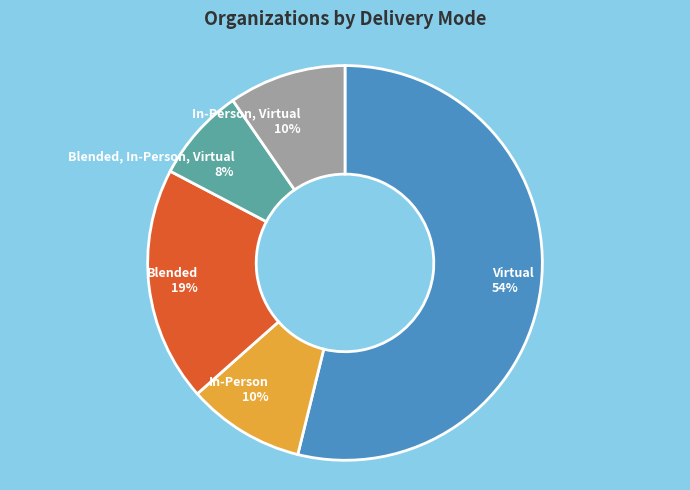

Between Blended, In-Person, Virtual 8% and Virtual 54%, which is larger?

Virtual 54%